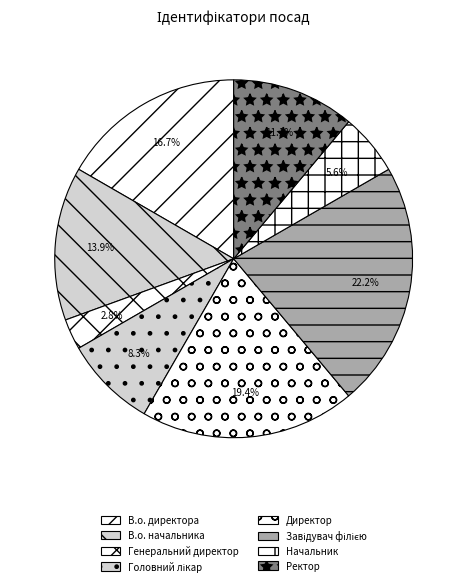

What is the smallest slice in the pie chart?

Генеральний директор